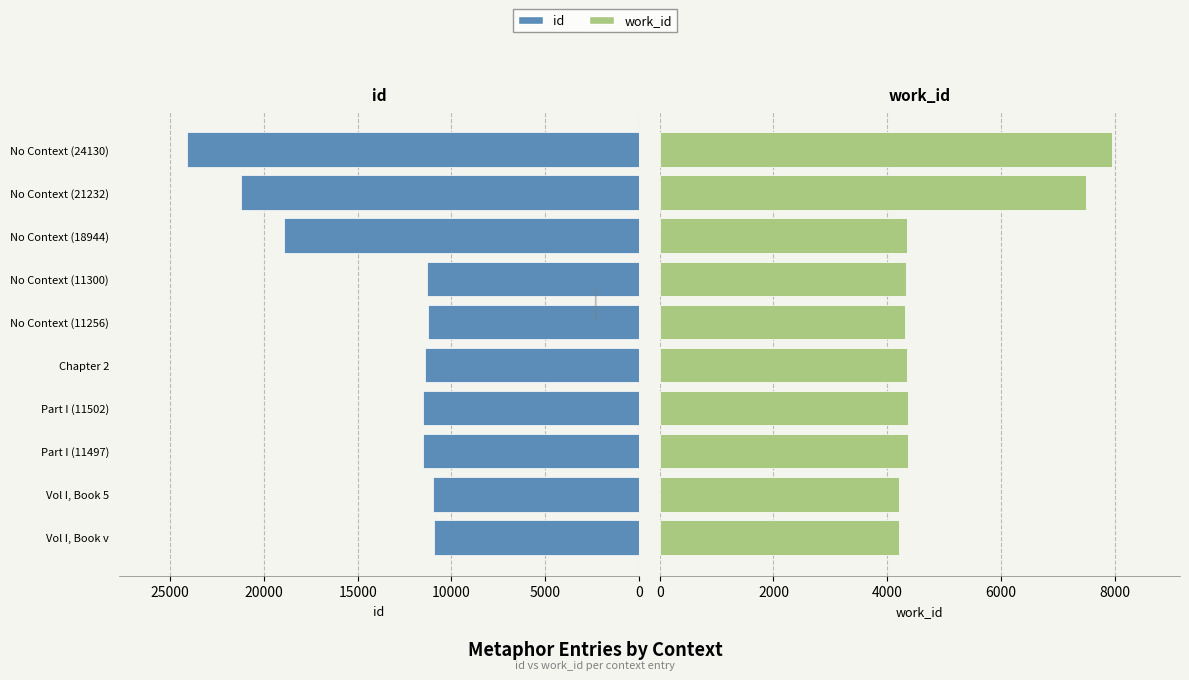

The work_id series shows 1155 at Part I (11497). True or false?

False